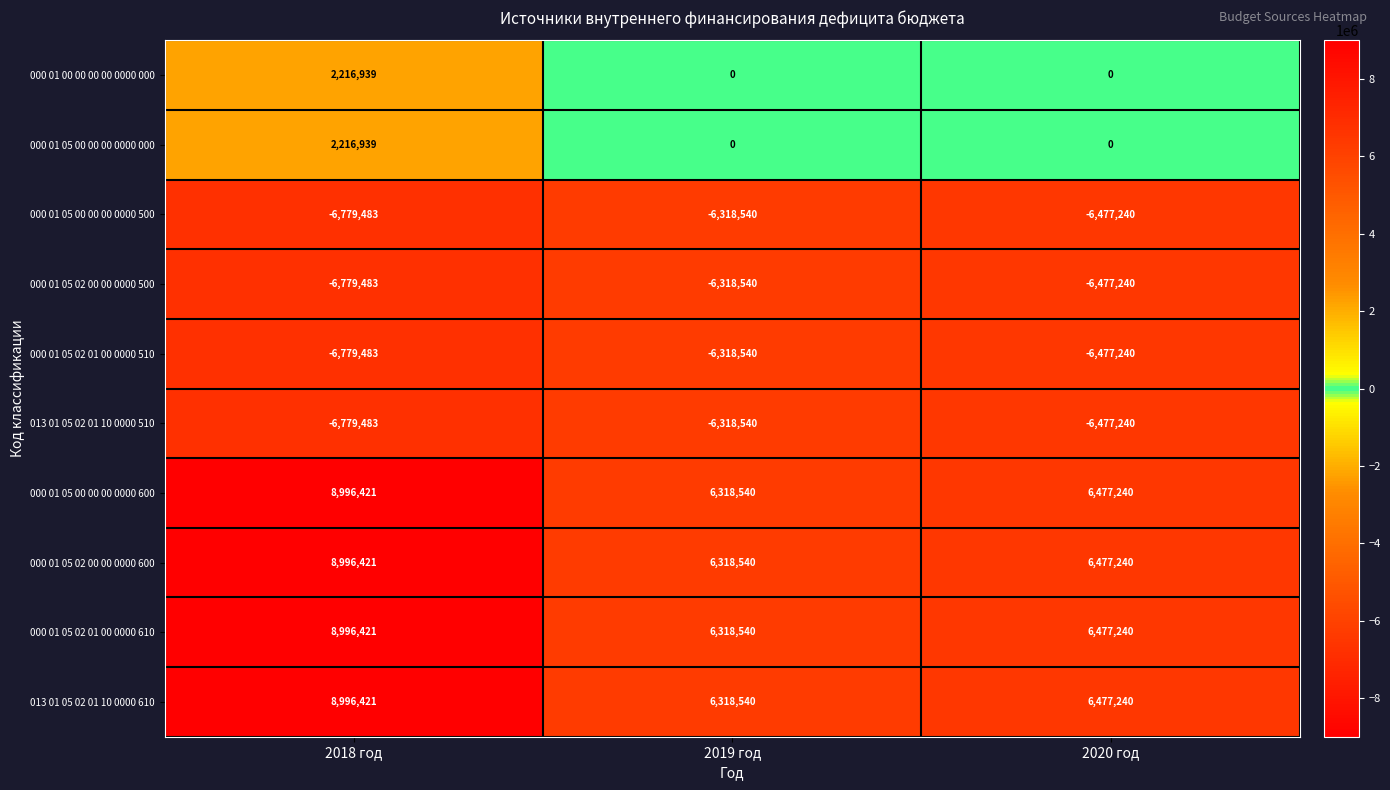

Reading right to left, list all the values displayed in this chart.

000 01 00 00 00 00 0000 000: 2020 год=0	2019 год=0	2018 год=2216939
000 01 05 00 00 00 0000 000: 2020 год=0	2019 год=0	2018 год=2216939
000 01 05 00 00 00 0000 500: 2020 год=-6477240	2019 год=-6318540	2018 год=-6779483
000 01 05 02 00 00 0000 500: 2020 год=-6477240	2019 год=-6318540	2018 год=-6779483
000 01 05 02 01 00 0000 510: 2020 год=-6477240	2019 год=-6318540	2018 год=-6779483
013 01 05 02 01 10 0000 510: 2020 год=-6477240	2019 год=-6318540	2018 год=-6779483
000 01 05 00 00 00 0000 600: 2020 год=6477240	2019 год=6318540	2018 год=8996421
000 01 05 02 00 00 0000 600: 2020 год=6477240	2019 год=6318540	2018 год=8996421
000 01 05 02 01 00 0000 610: 2020 год=6477240	2019 год=6318540	2018 год=8996421
013 01 05 02 01 10 0000 610: 2020 год=6477240	2019 год=6318540	2018 год=8996421